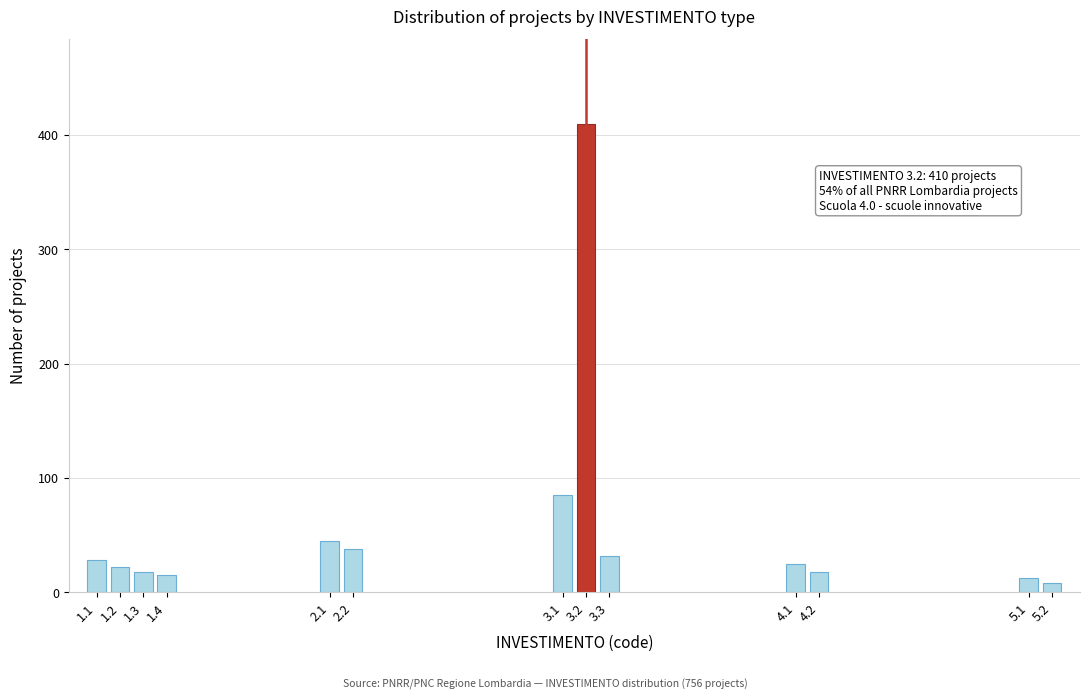

Reading left to right, extract all data points from this chart.

28	22	18	15	45	38	85	410	32	25	18	12	8